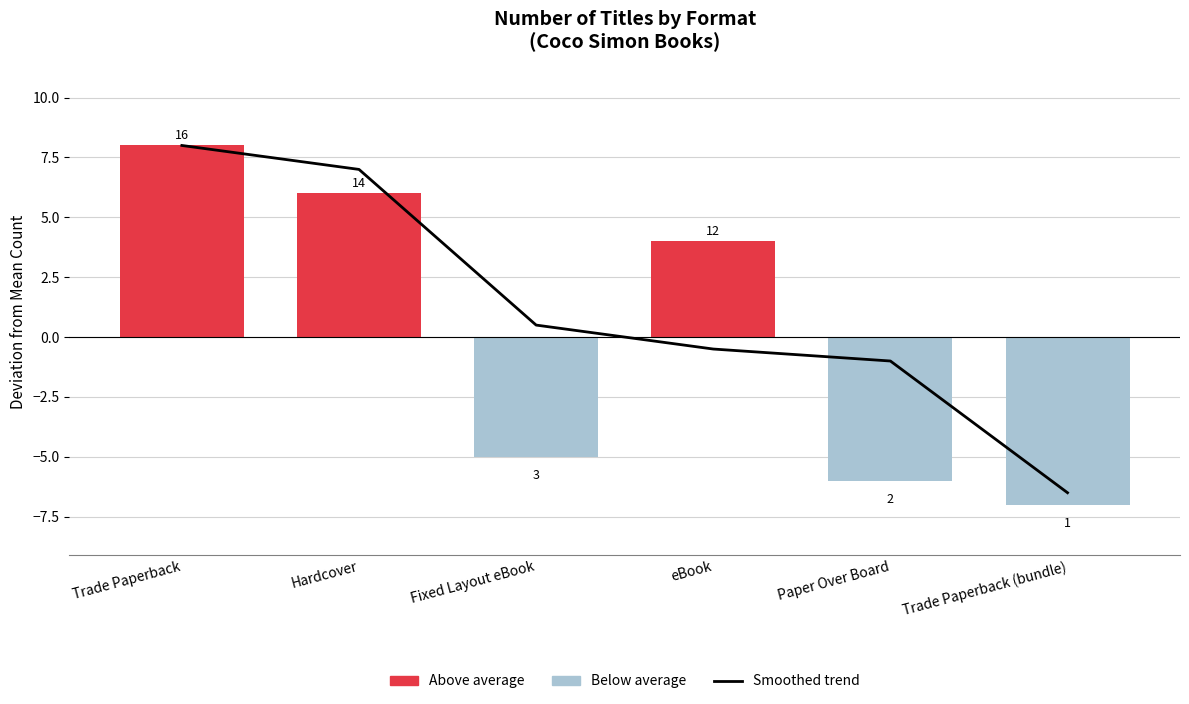

What is the label of the 6th bar from the right?

Trade Paperback